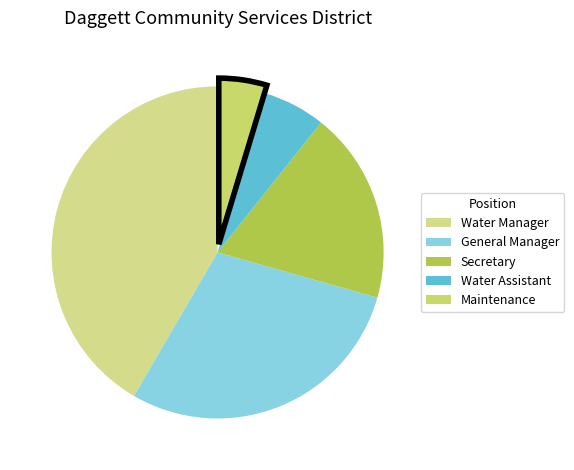

Rank the categories by value from highest to lowest.

Water Manager, General Manager, Secretary, Water Assistant, Maintenance